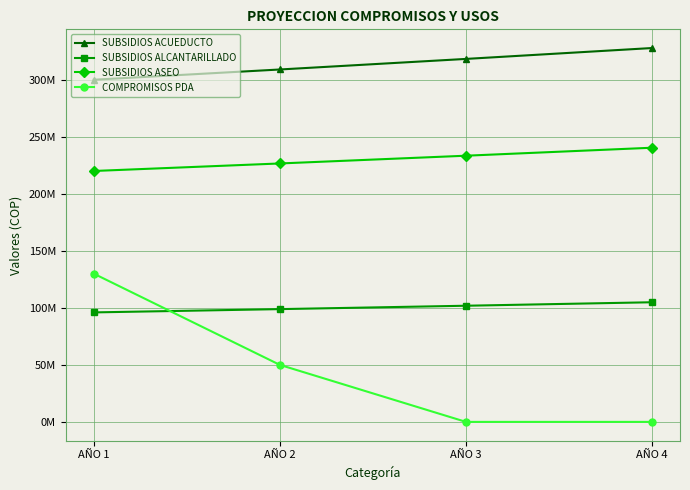

Rank the series at AÑO 4 from highest to lowest value.

SUBSIDIOS ACUEDUCTO, SUBSIDIOS ASEO, SUBSIDIOS ALCANTARILLADO, COMPROMISOS PDA